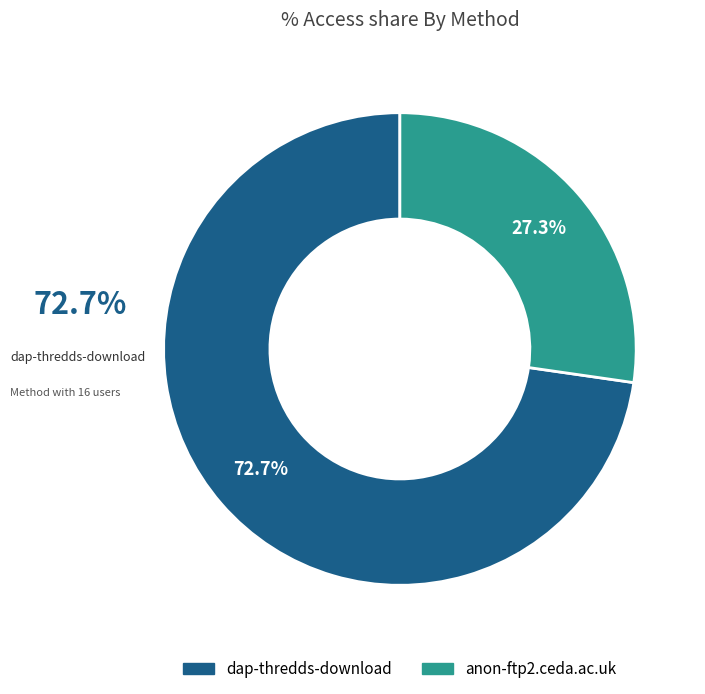

How many segments does this pie chart have?

2